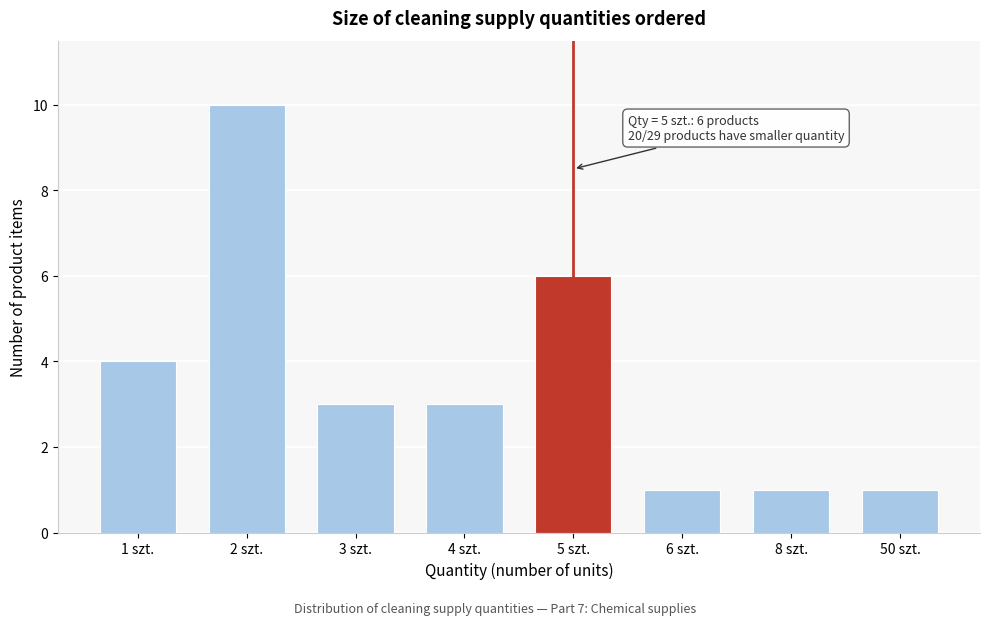

Reading right to left, transcribe all the data shown in this chart.

50 szt.=1	8 szt.=1	6 szt.=1	5 szt.=6	4 szt.=3	3 szt.=3	2 szt.=10	1 szt.=4